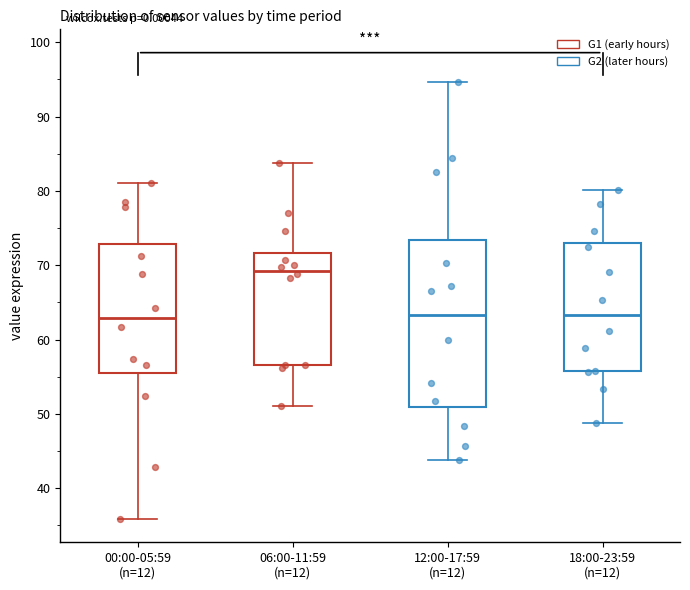

Reading left to right, read every box against the y-axis: the position of its median line, the range the box covers, and the ends of its whiskers. The values are not printed on the chart, so give them approximately, as read against the axis.

00:00-05:59 (n=12): median 63, box 56 to 73, whiskers 36 to 81
06:00-11:59 (n=12): median 69, box 57 to 72, whiskers 51 to 84
12:00-17:59 (n=12): median 63, box 51 to 73, whiskers 44 to 95
18:00-23:59 (n=12): median 63, box 56 to 73, whiskers 49 to 80